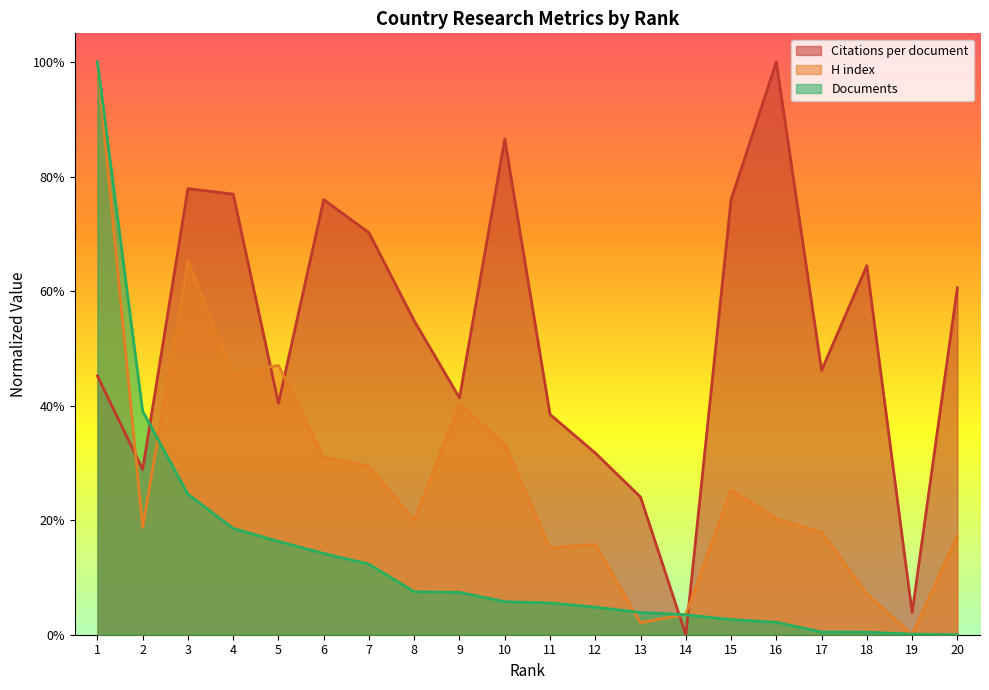

What are all the series names shown in the legend?

Citations per document, H index, Documents